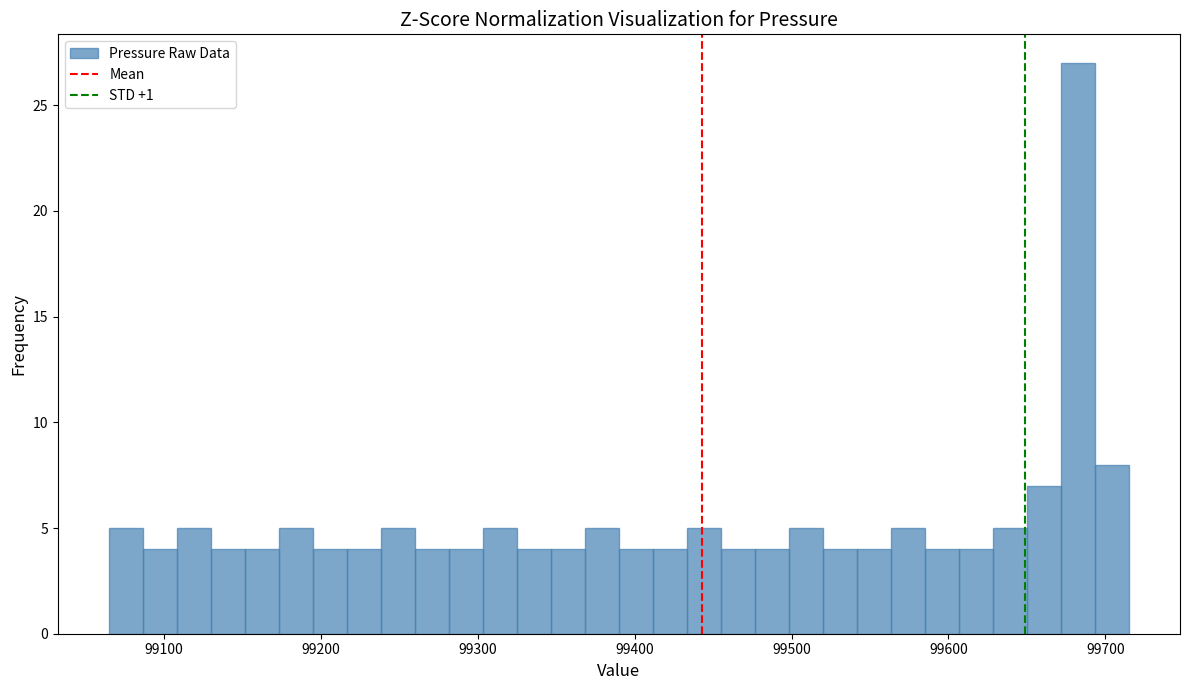

Read against the x-axis, roughly where is the centre of the tallest bar?

99680